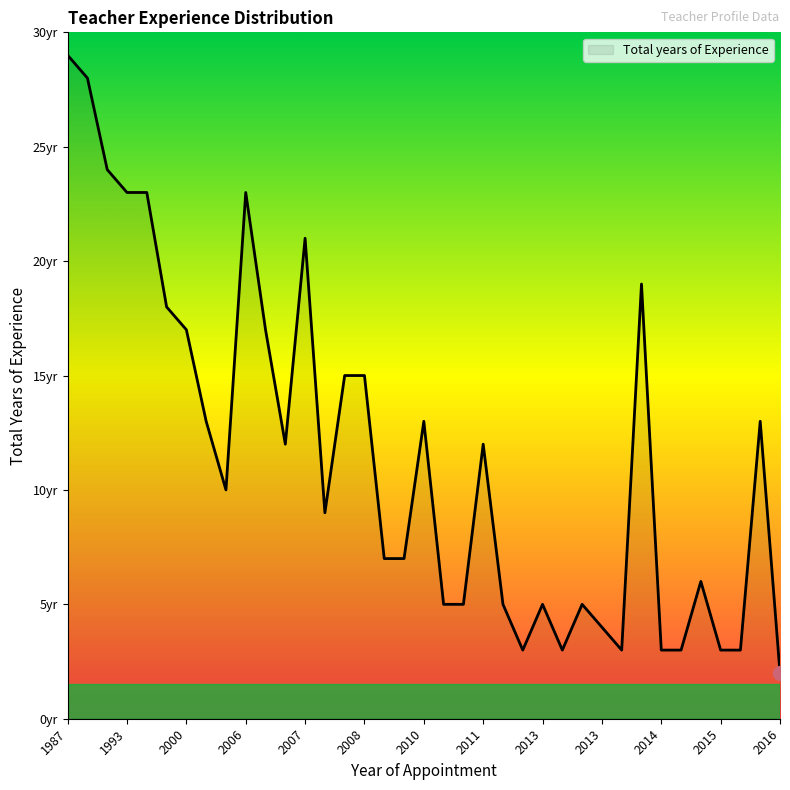

Does the chart display data point markers on the line(s)?

No